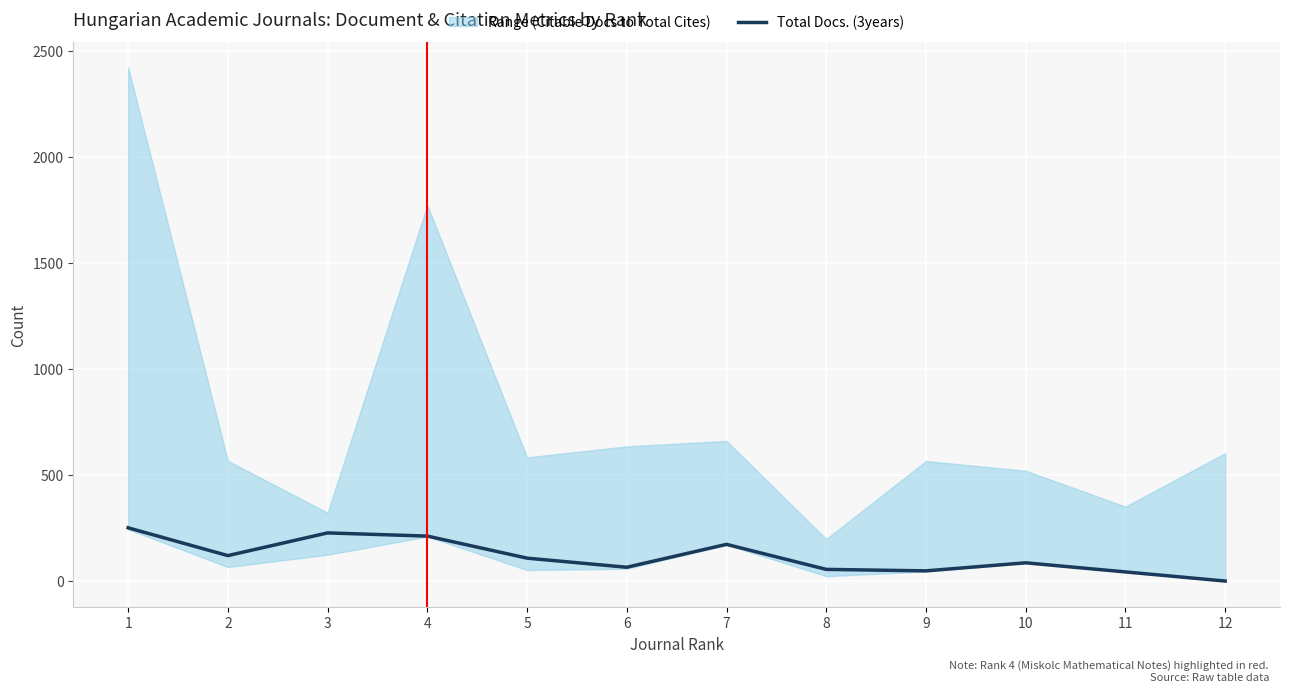

Rank the categories by value from lowest to highest.

12, 11, 9, 8, 6, 10, 5, 2, 7, 4, 3, 1